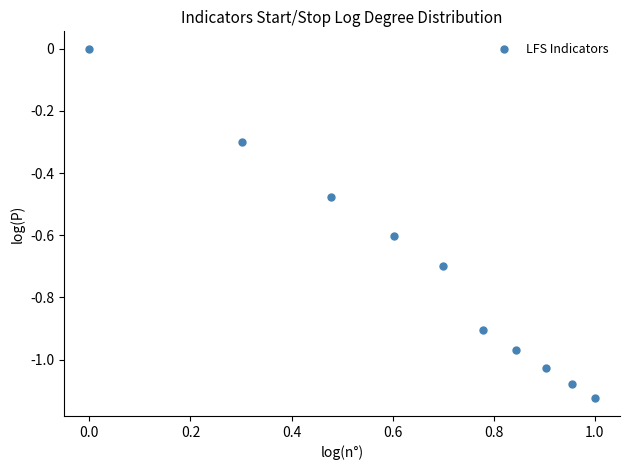

What is the range of X values (max minus min)?

1.0